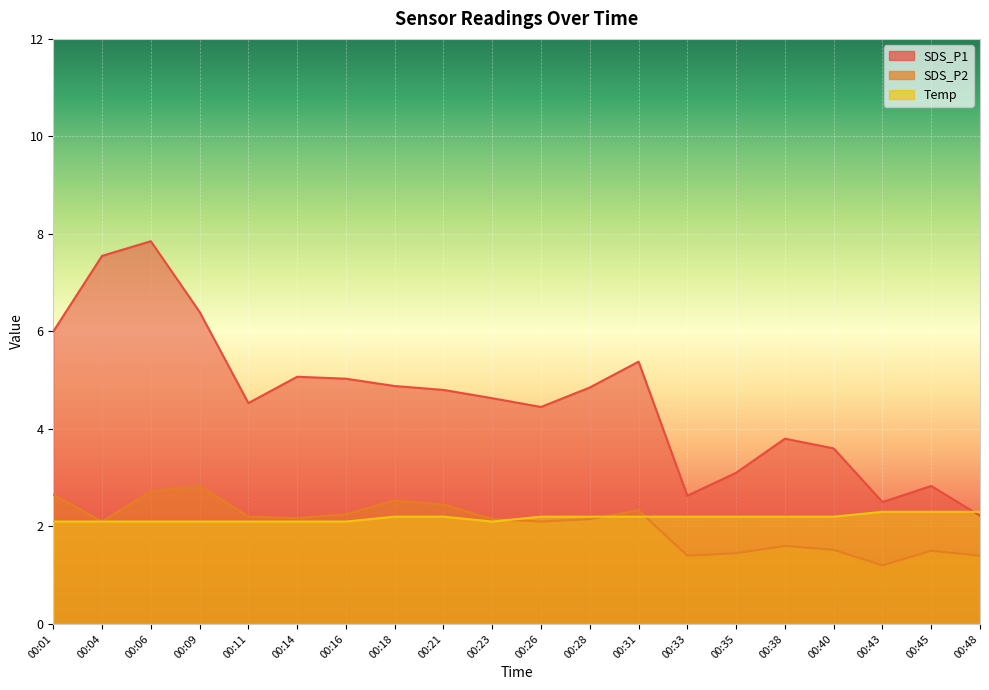

Reading left to right, what are all the values shown in this chart?

SDS_P1: 00:01=6.0	00:04=7.5	00:06=7.8	00:09=6.4	00:11=4.5	00:14=5.1	00:16=5.0	00:18=4.9	00:21=4.8	00:23=4.6	00:26=4.5	00:28=4.8	00:31=5.4	00:33=2.6	00:35=3.1	00:38=3.8	00:40=3.6	00:43=2.5	00:45=2.8	00:48=2.2
SDS_P2: 00:01=2.6	00:04=2.1	00:06=2.7	00:09=2.8	00:11=2.2	00:14=2.2	00:16=2.2	00:18=2.5	00:21=2.5	00:23=2.1	00:26=2.1	00:28=2.1	00:31=2.3	00:33=1.4	00:35=1.4	00:38=1.6	00:40=1.5	00:43=1.2	00:45=1.5	00:48=1.4
Temp: 00:01=2.1	00:04=2.1	00:06=2.1	00:09=2.1	00:11=2.1	00:14=2.1	00:16=2.1	00:18=2.2	00:21=2.2	00:23=2.1	00:26=2.2	00:28=2.2	00:31=2.2	00:33=2.2	00:35=2.2	00:38=2.2	00:40=2.2	00:43=2.3	00:45=2.3	00:48=2.3